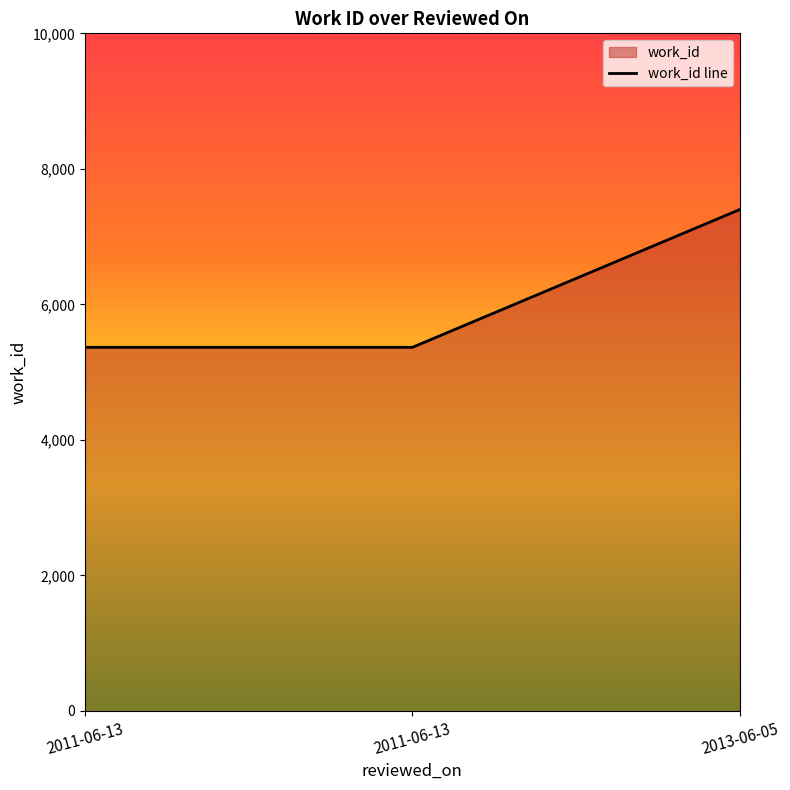

What is the label of the 1st point from the left?

2011-06-13